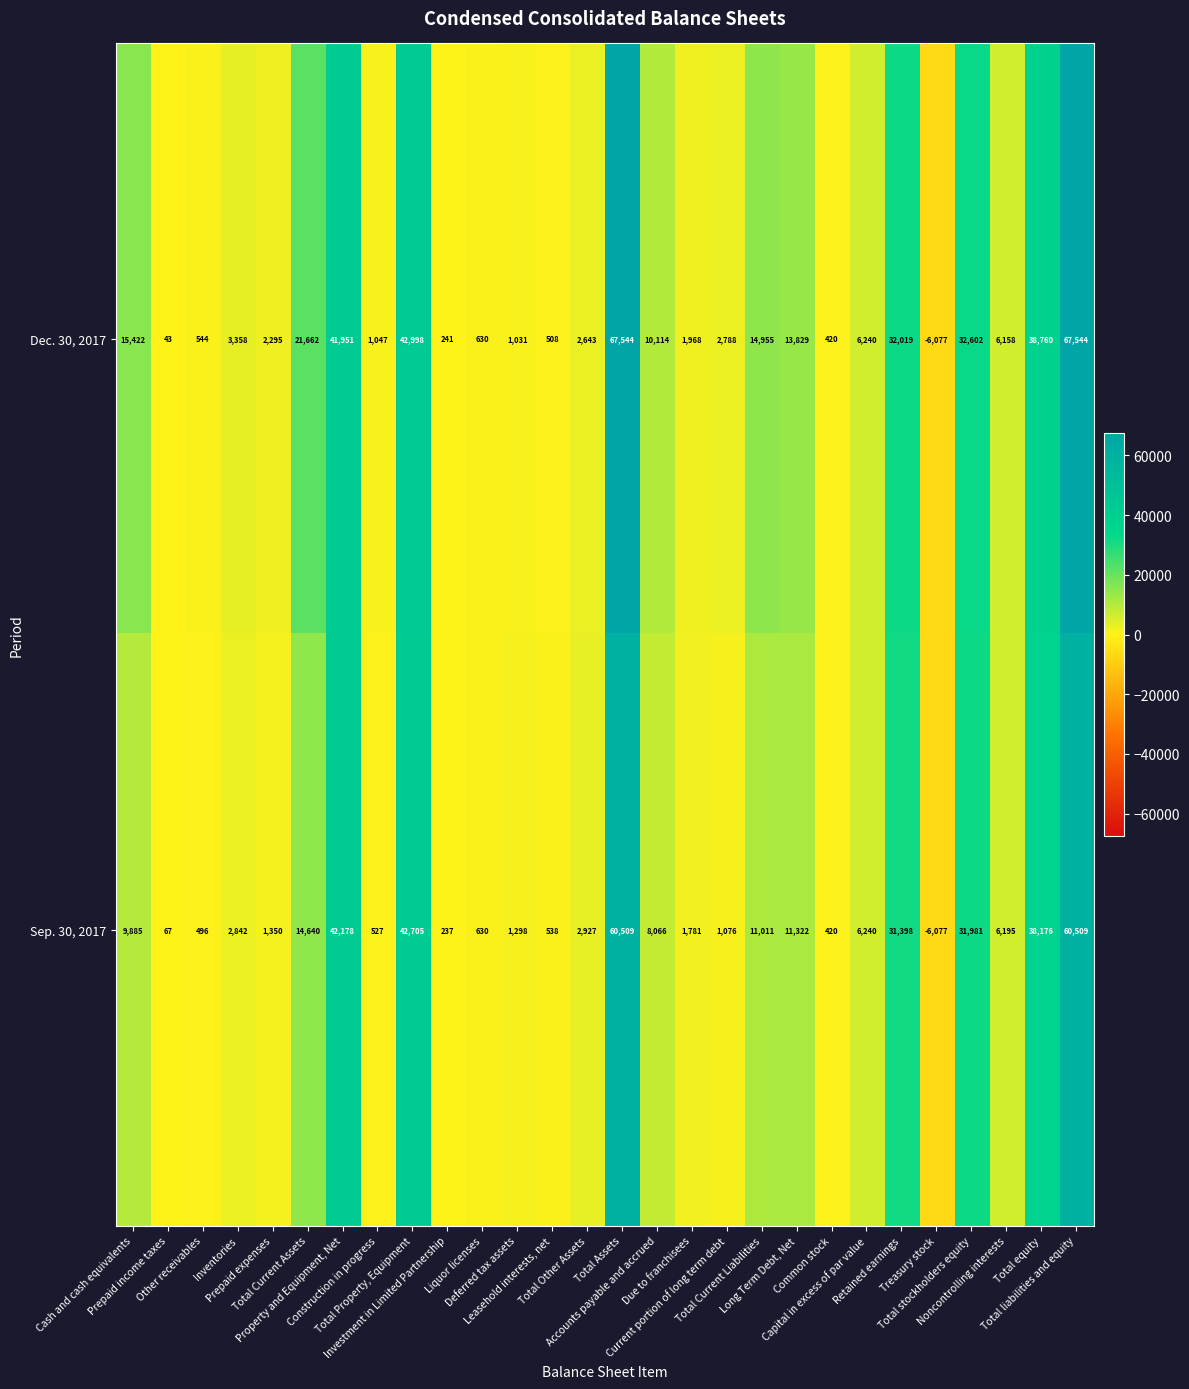

How many values in Dec. 30, 2017 are below zero?

1